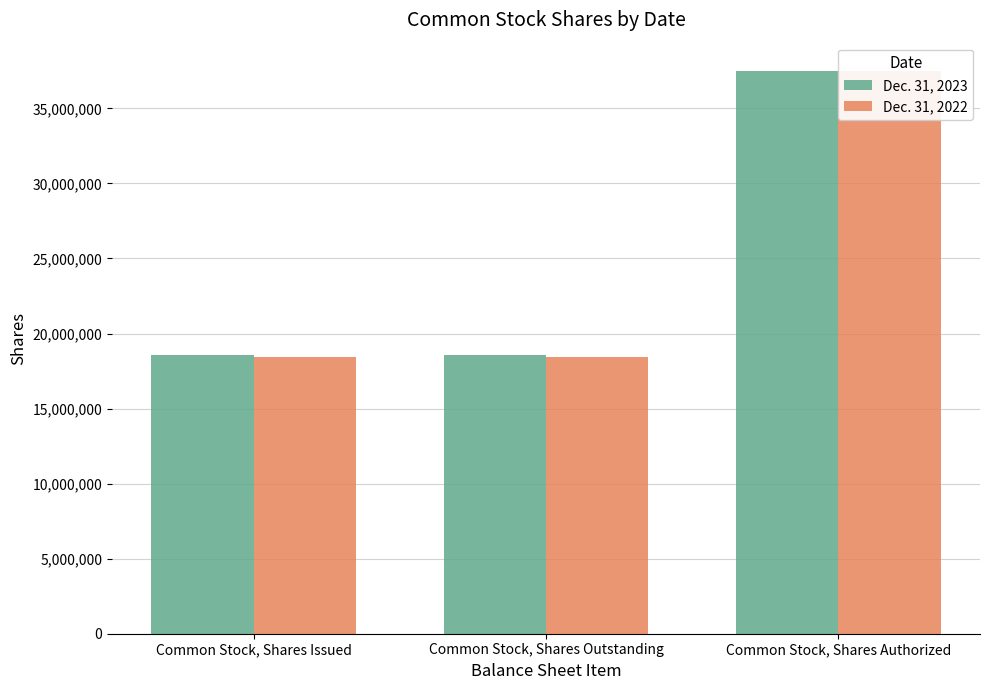

At Common Stock, Shares Issued, list the series in order from smallest to largest.

Dec. 31, 2022, Dec. 31, 2023